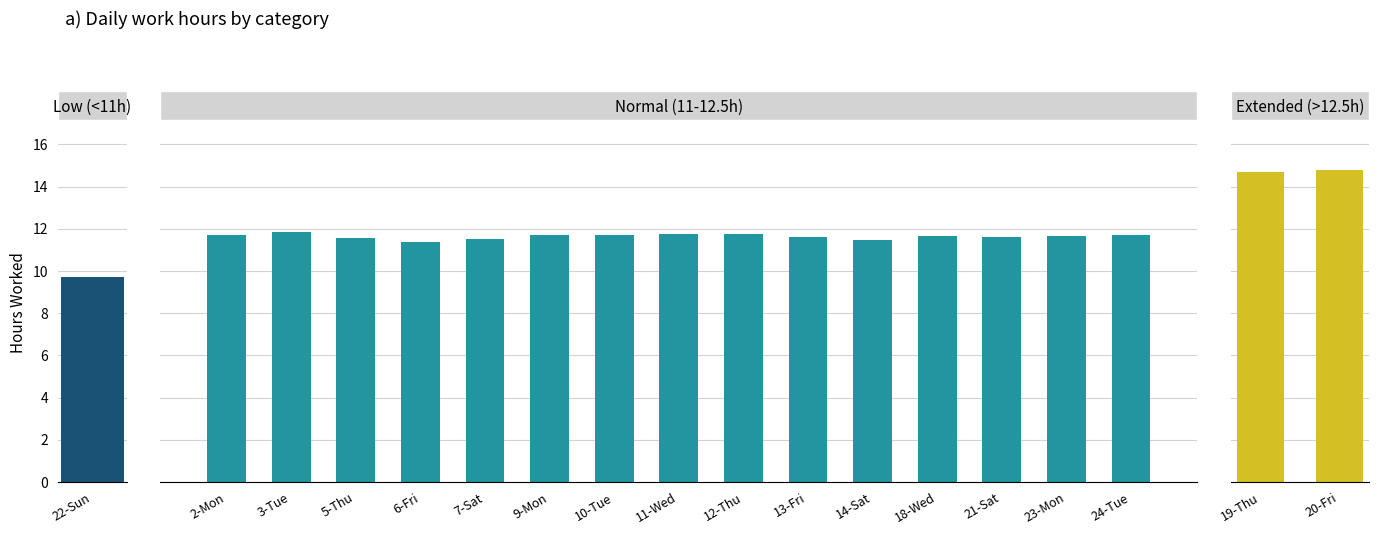

Is it true that the value at 23-Mon is 19.1?

False